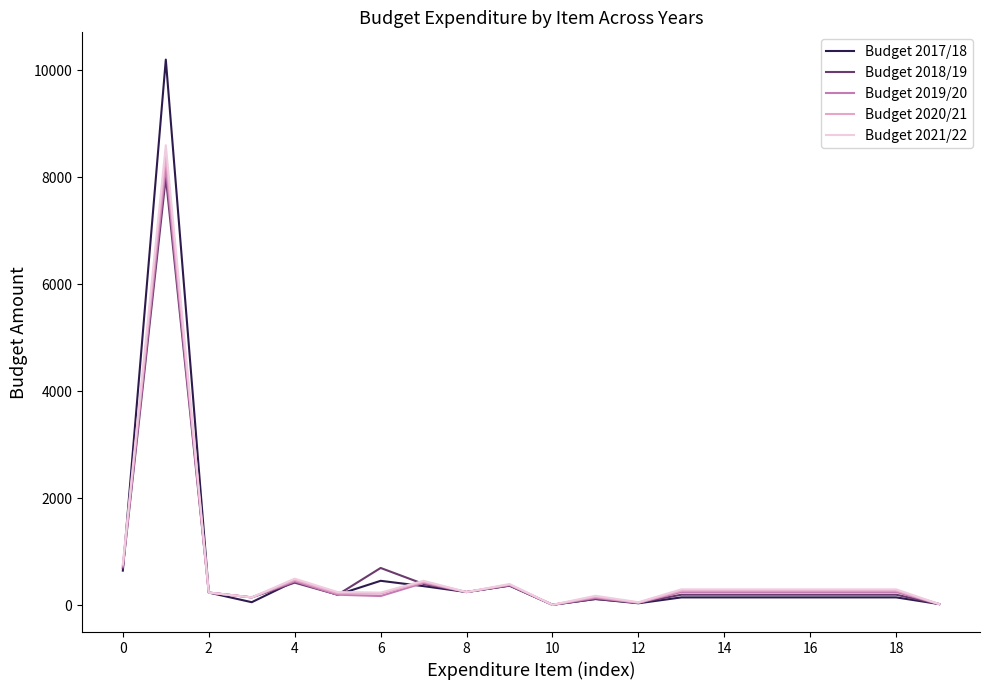

What is the greatest value displayed?

10200